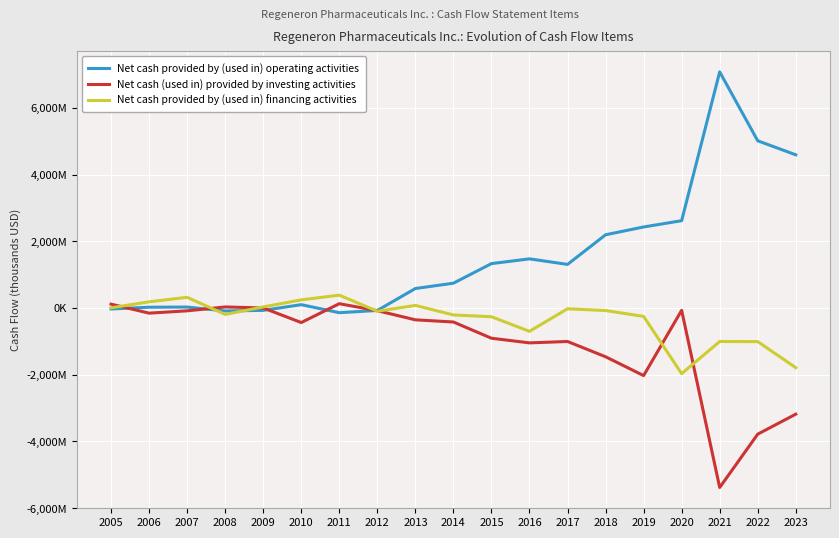

Which category has the highest value across all series?

2021